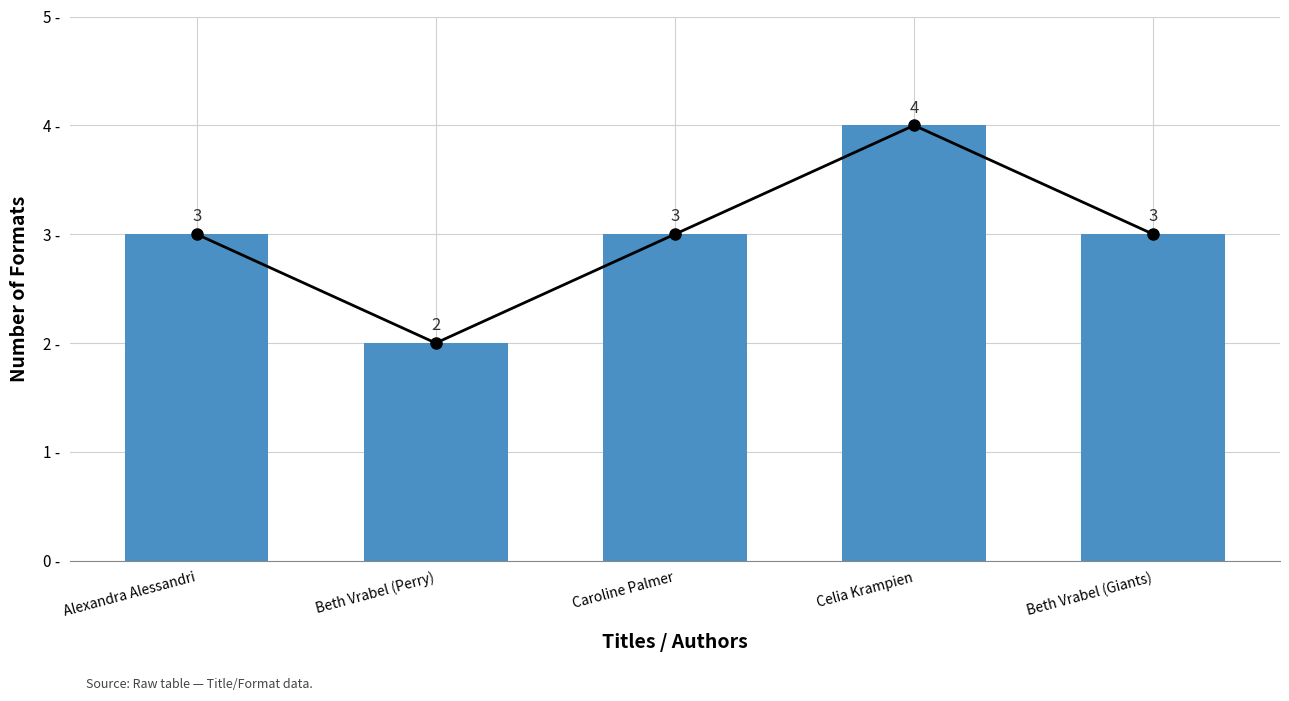

True or false: the data shows 3 at Beth Vrabel (Giants).

True